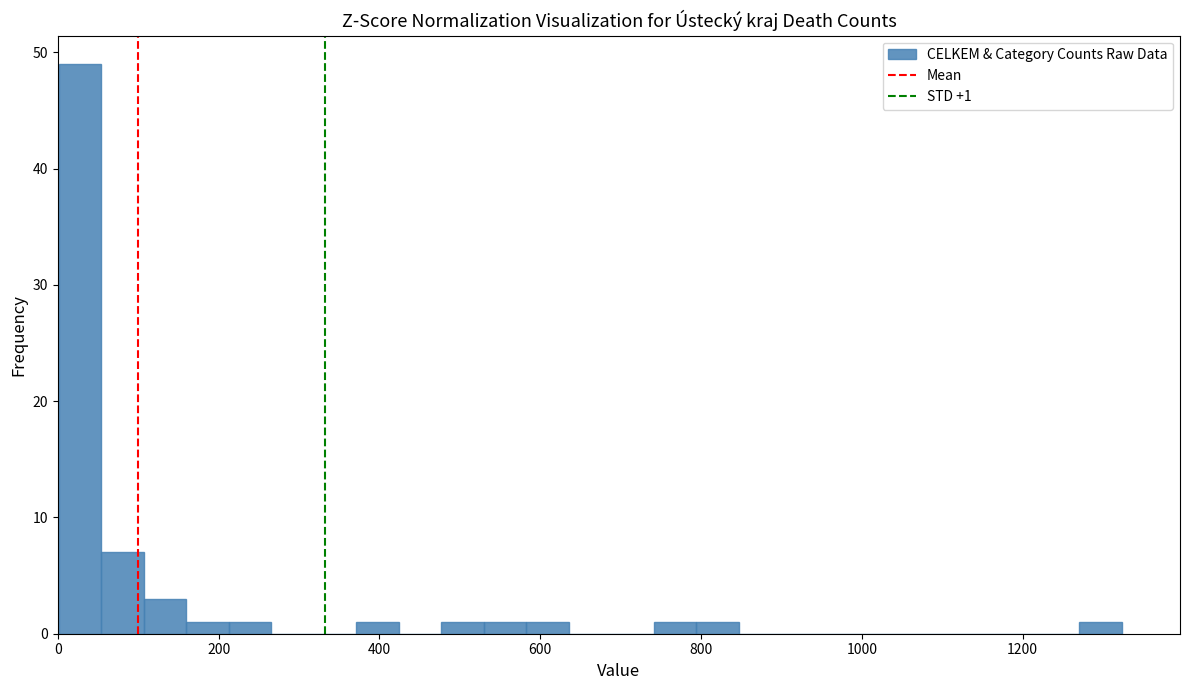

Read against the x-axis, roughly where is the centre of the tallest bar?

20